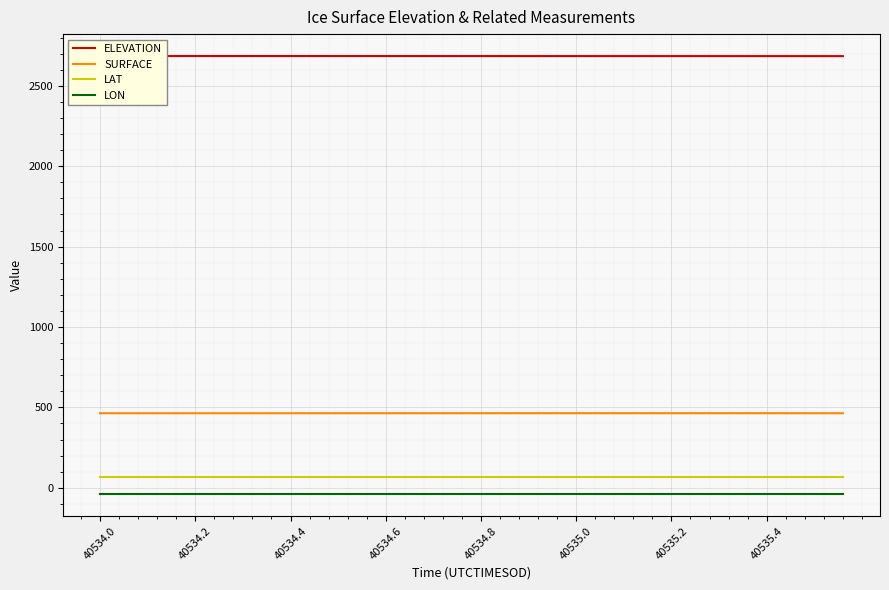

Read the LON value at 33.

-40.5